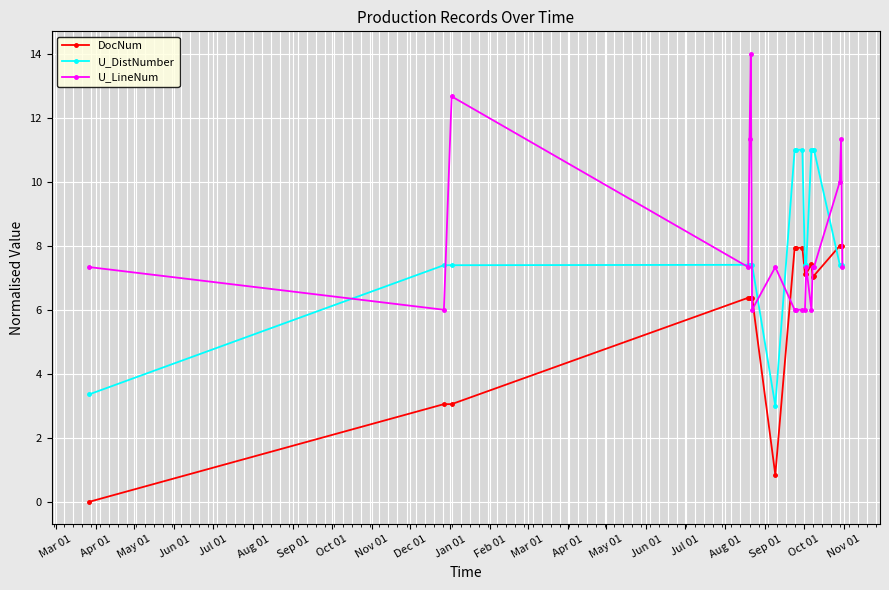

What is the value of the U_LineNum point at the 2nd from the left?

6.0